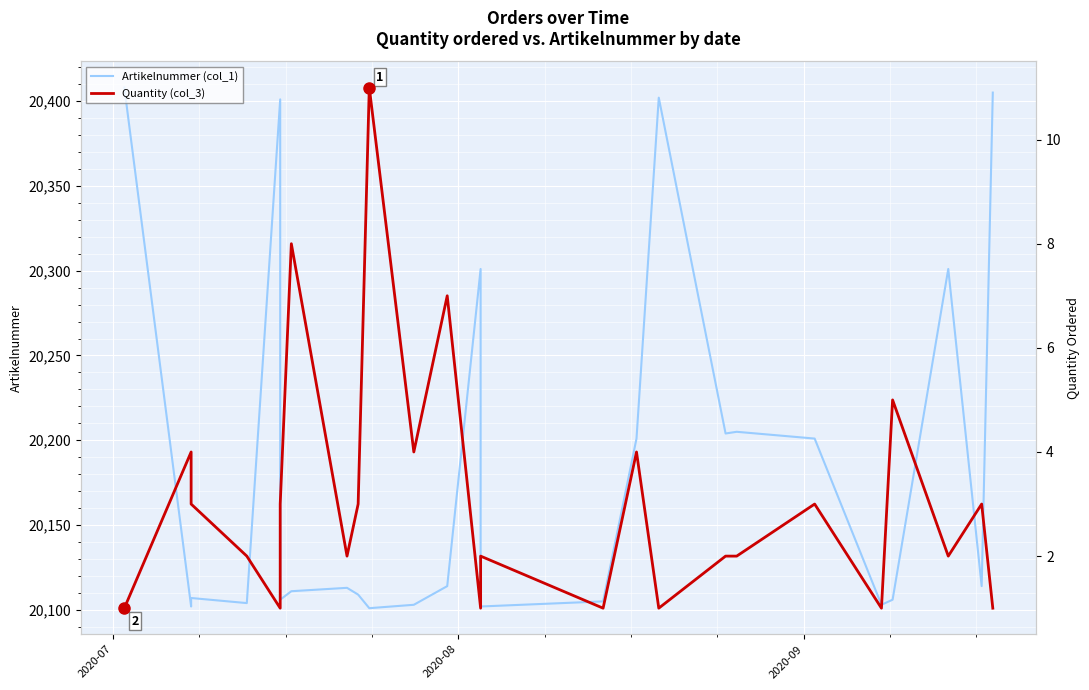

How many distinct data groups are displayed?

2